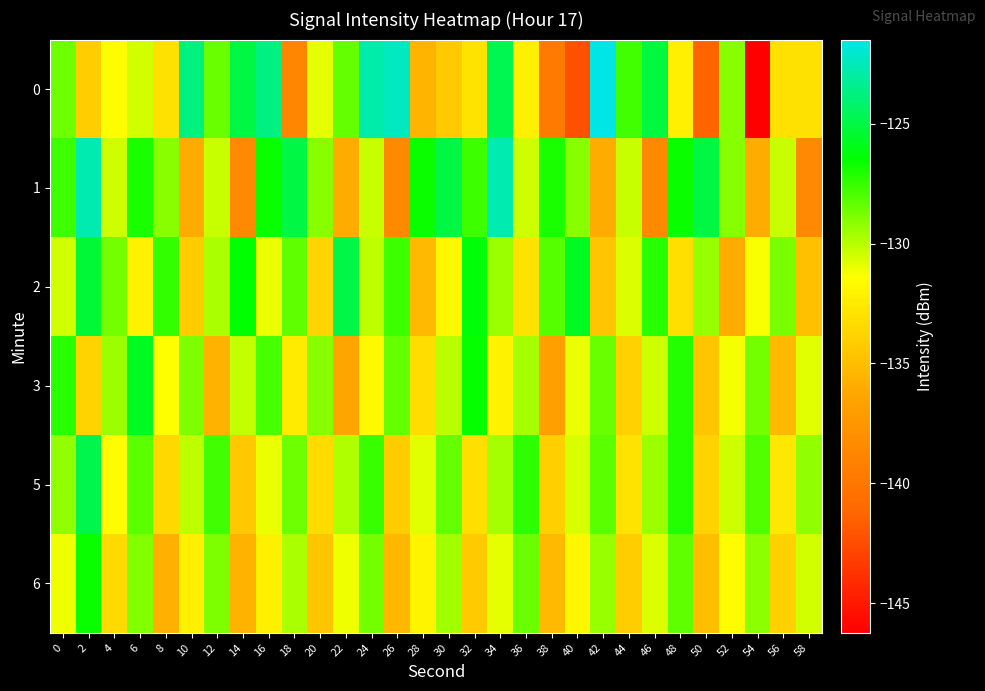

How many categories are shown in the chart?

30